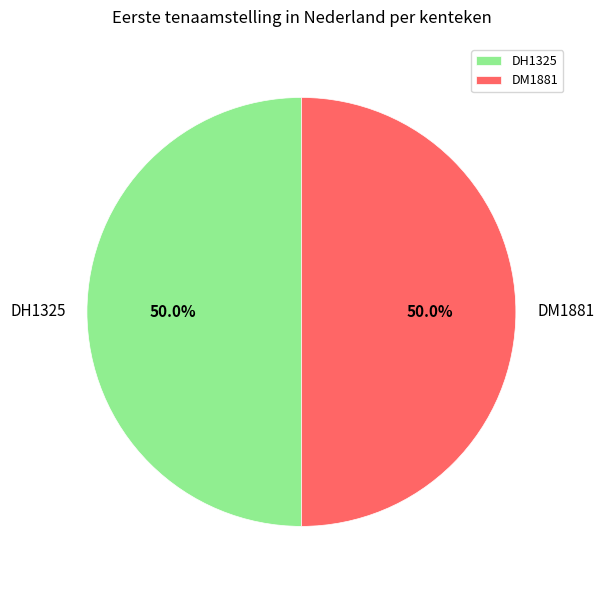

Is there any slice that represents more than half of the pie?

Yes